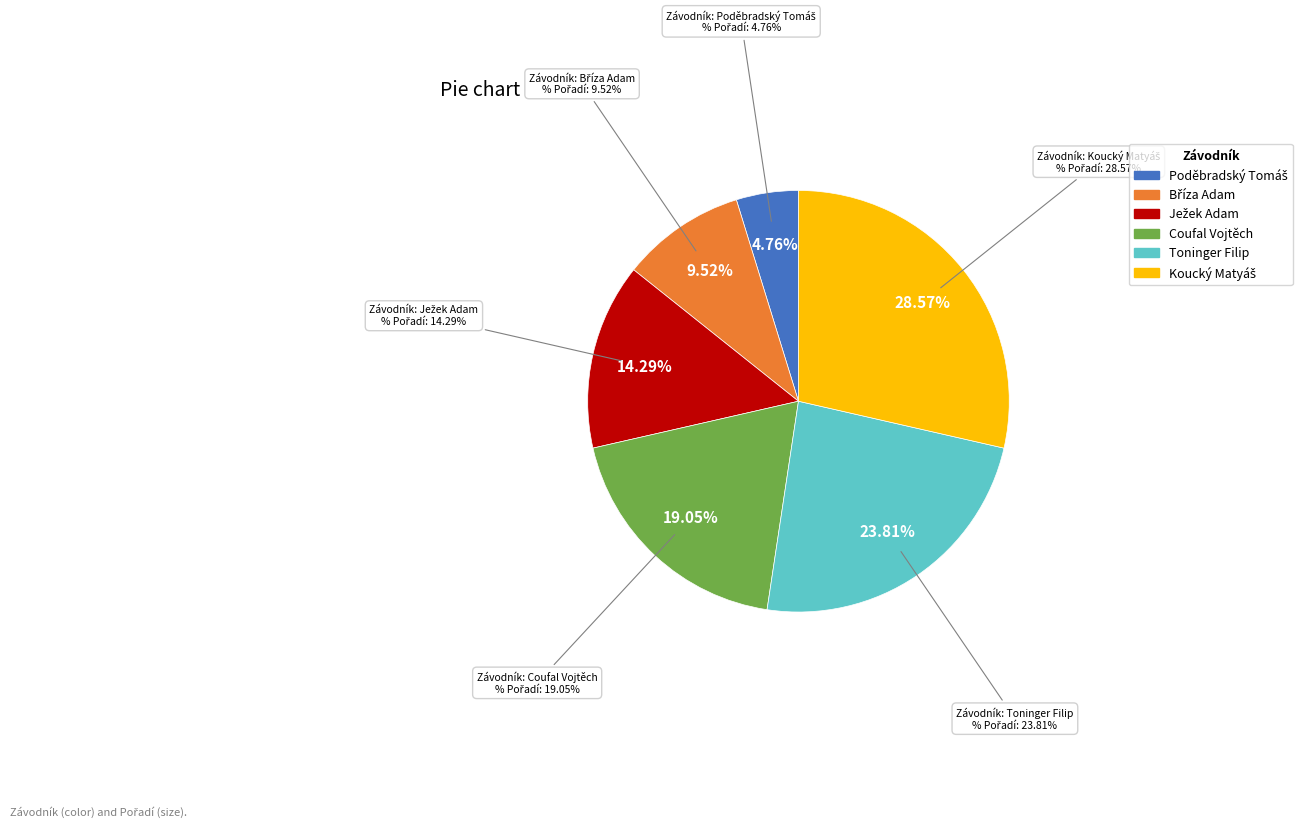

To the nearest percent, what is the difference between the largest and smallest slice percentages?

24%